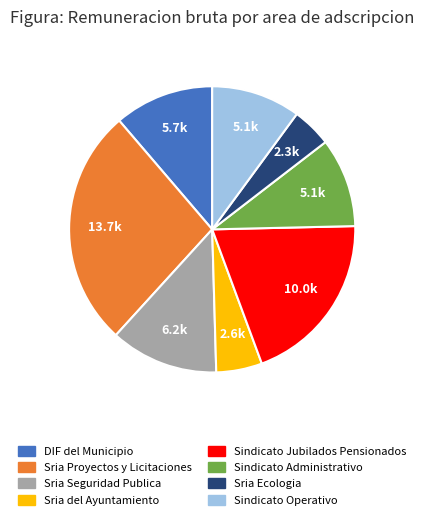

What is the ratio of the value at Sindicato Administrativo to the value at Sria Ecologia?

2.3